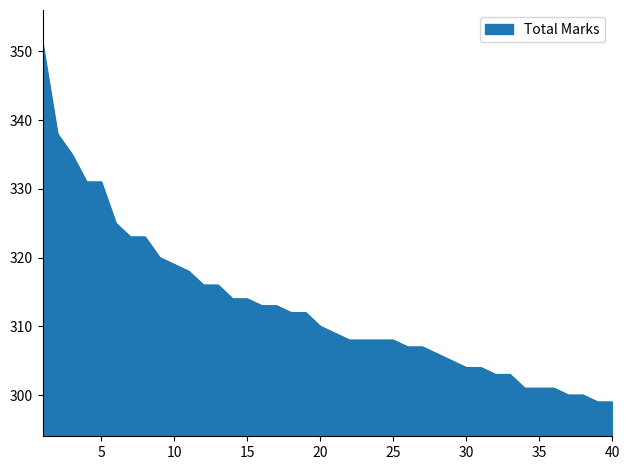

What is the smallest value displayed?

299